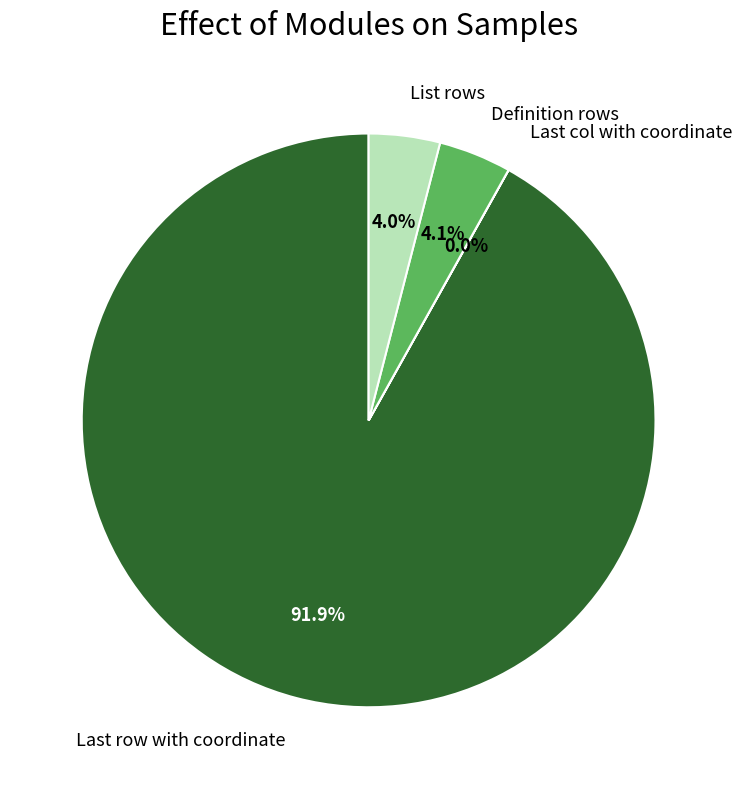

Is there any slice that represents more than half of the pie?

Yes